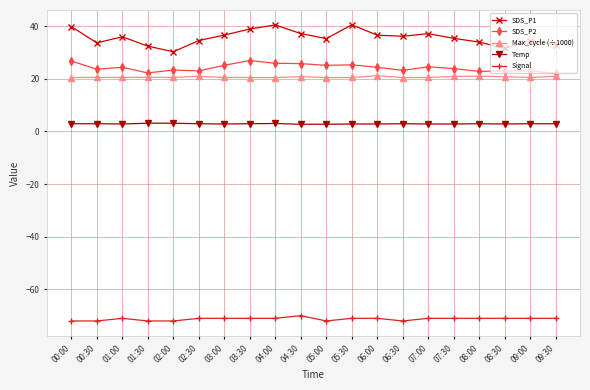

How many series are shown in this chart?

5